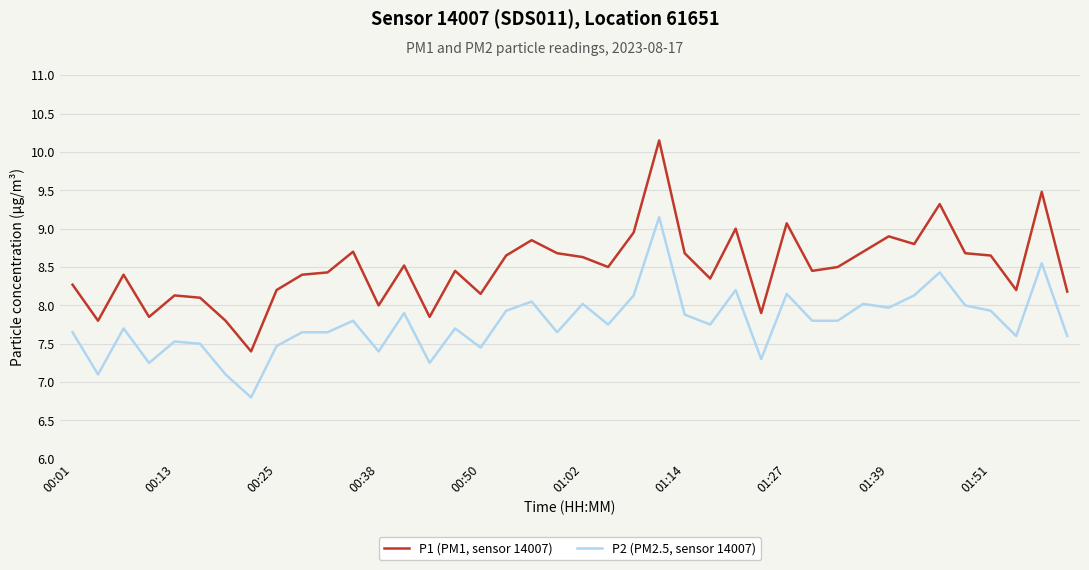

Which series has the largest total across all categories?

P1 (PM1, sensor 14007)